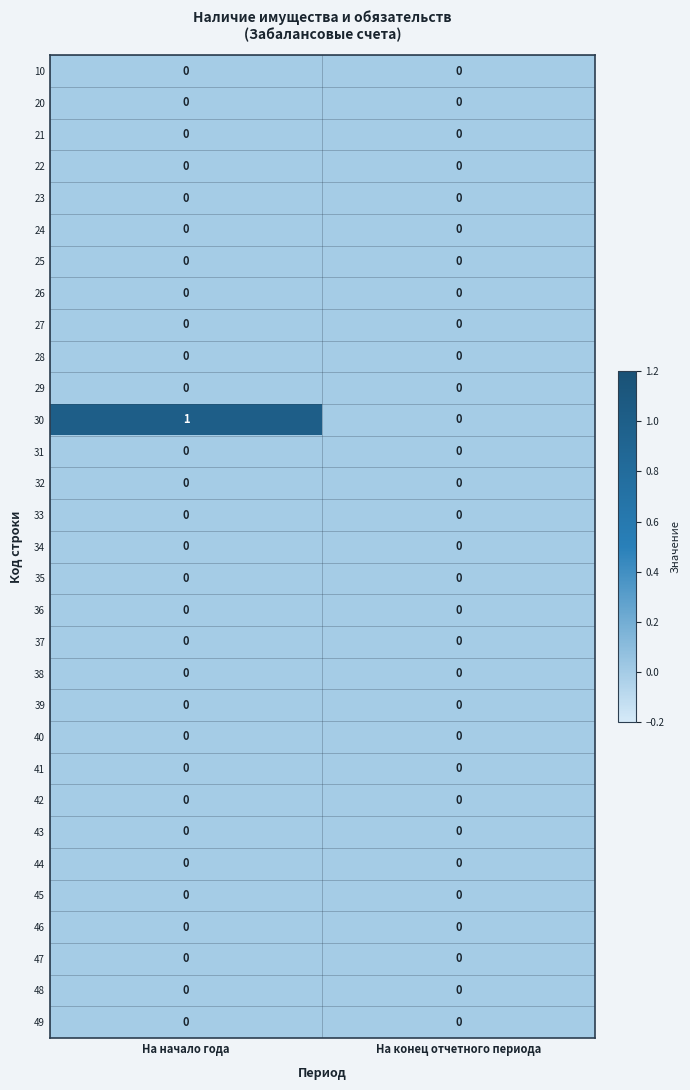

At which category does the chart reach its peak across all series?

На начало года